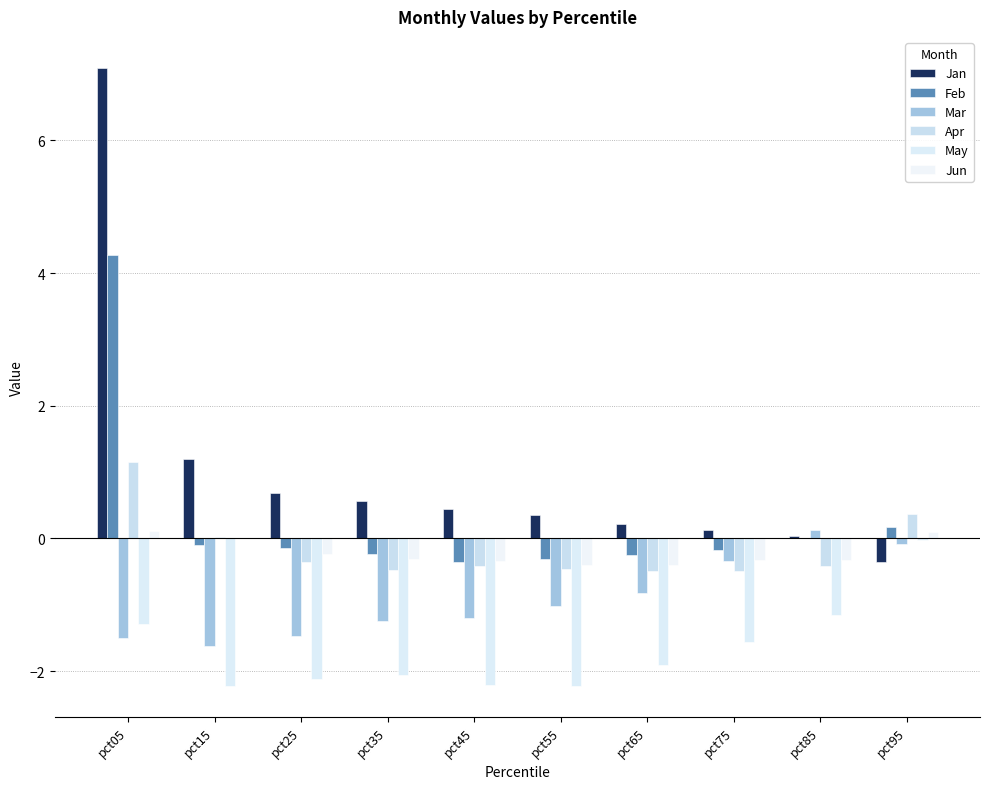

Are the bars horizontal?

No